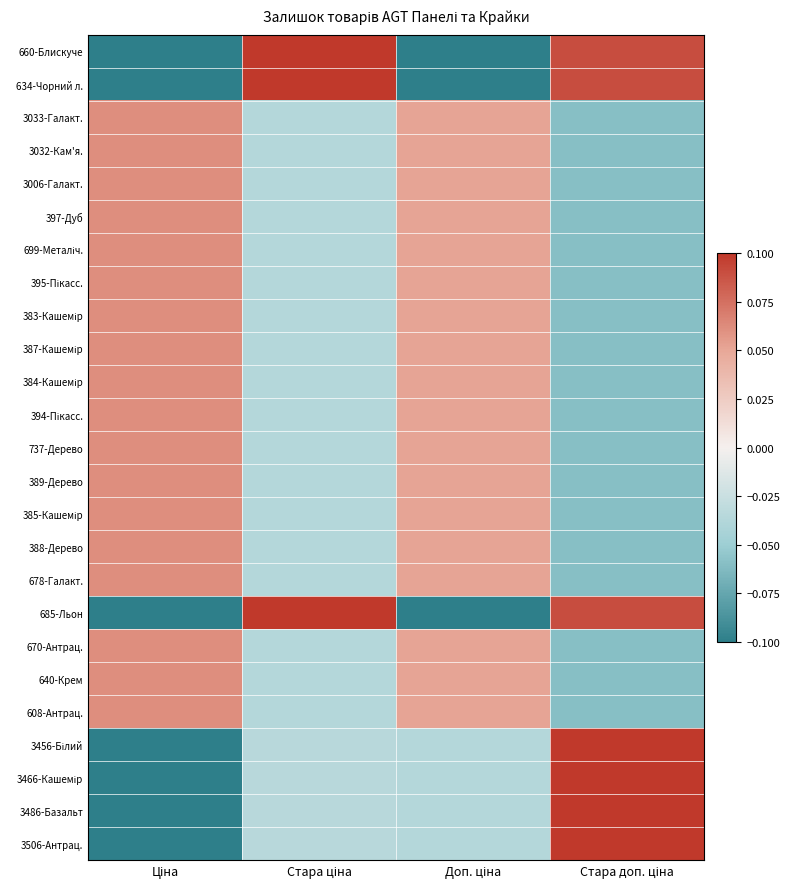

List the series in order of their peak value, lowest first.

3033-Галакт., 3032-Кам'я., 3006-Галакт., 397-Дуб, 699-Металіч., 395-Пікасс., 383-Кашемір, 387-Кашемір, 384-Кашемір, 394-Пікасс., 737-Дерево, 389-Дерево, 385-Кашемір, 388-Дерево, 678-Галакт., 670-Антрац., 640-Крем, 608-Антрац., 660-Блискуче, 634-Чорний л., 685-Льон, 3456-Білий, 3466-Кашемір, 3486-Базальт, 3506-Антрац.